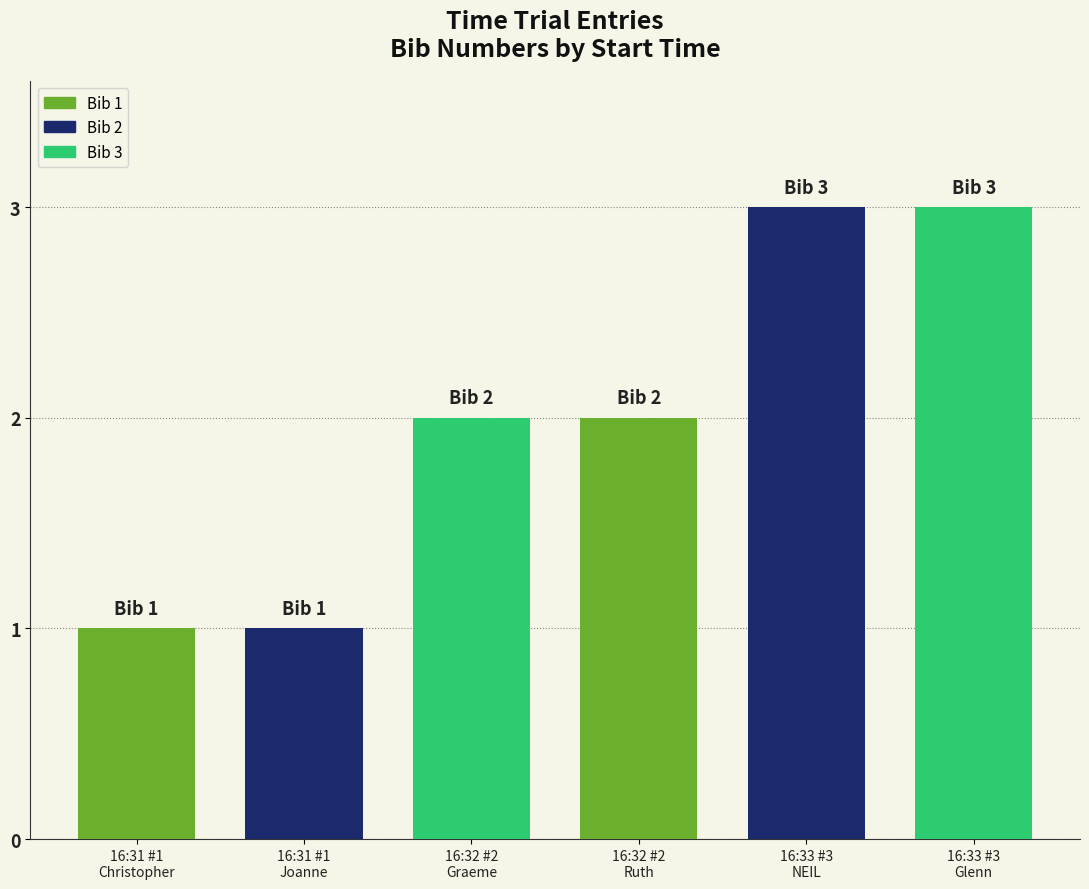

What is the greatest value displayed?

3